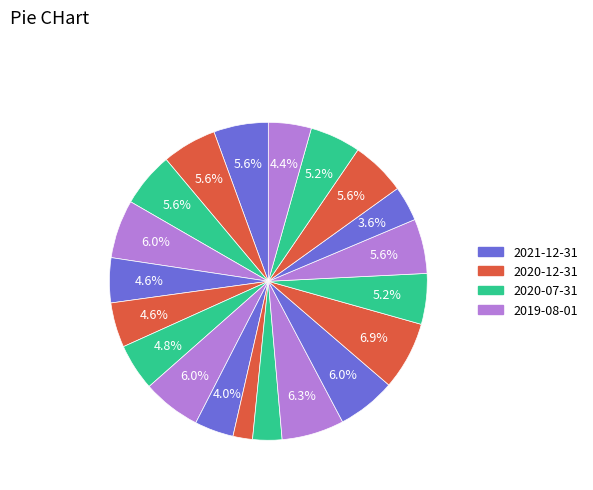

Is there any slice that represents more than half of the pie?

No